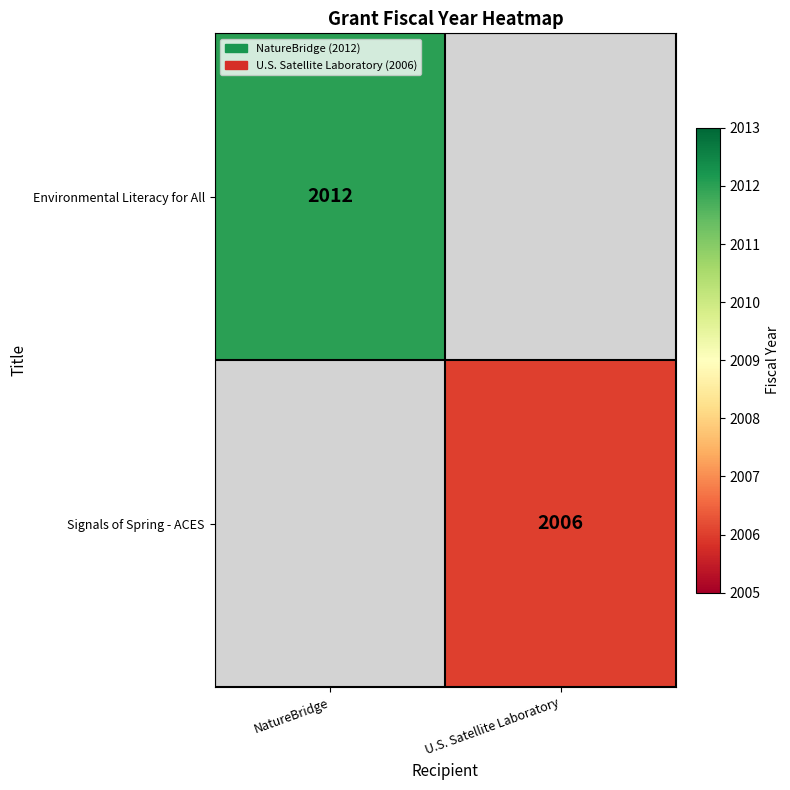

Is it true that Environmental Literacy for All equals 2012 at NatureBridge?

True